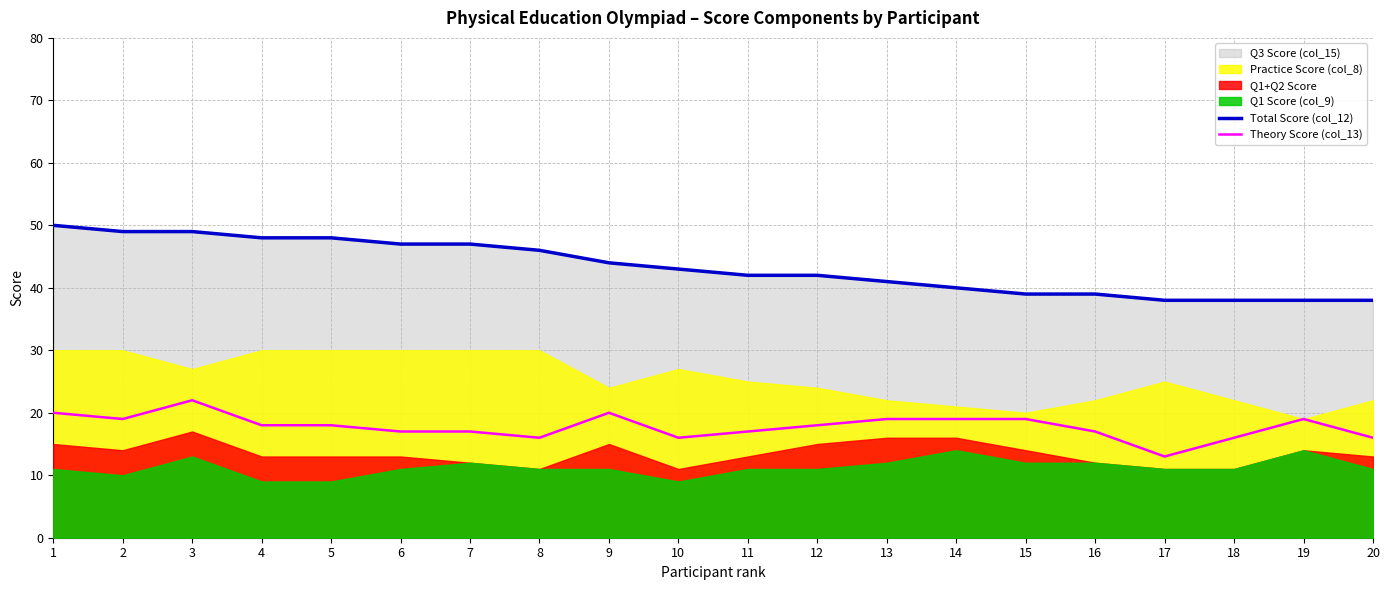

What is the difference between the maximum and minimum values in the Total Score (col_12) series?

12